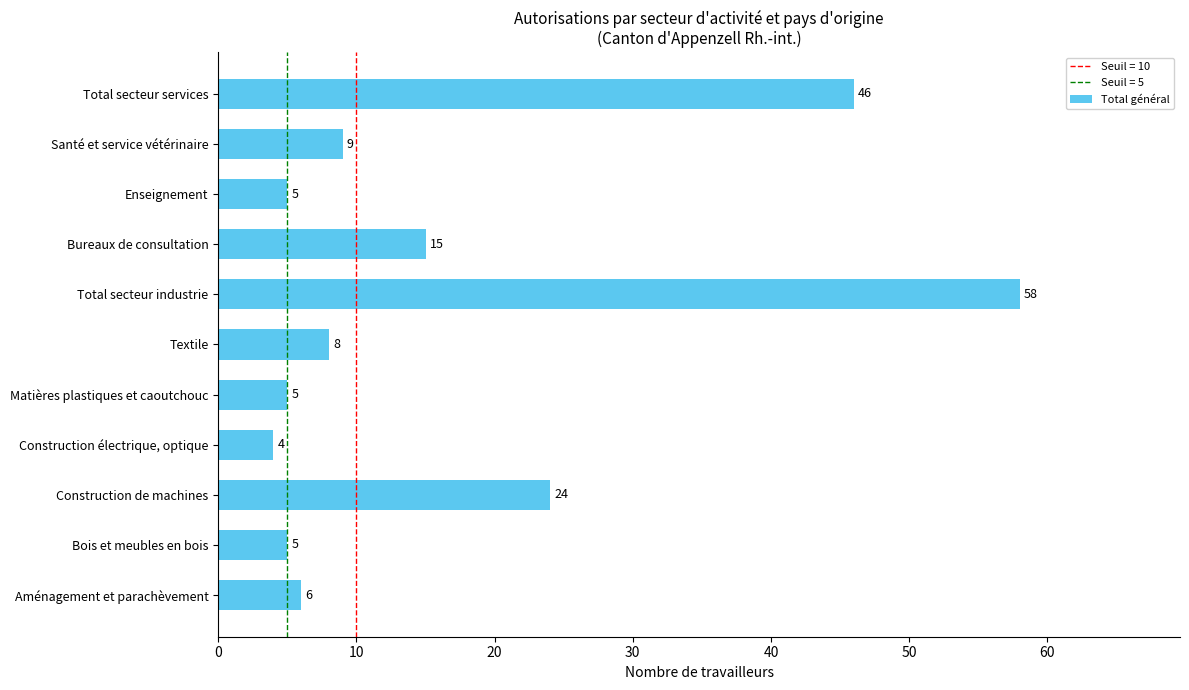

What is the greatest value displayed?

58